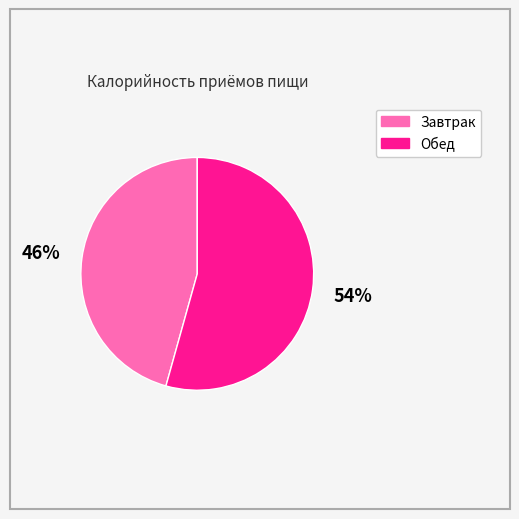

Is the sum of Завтрак and Обед greater than half?

Yes